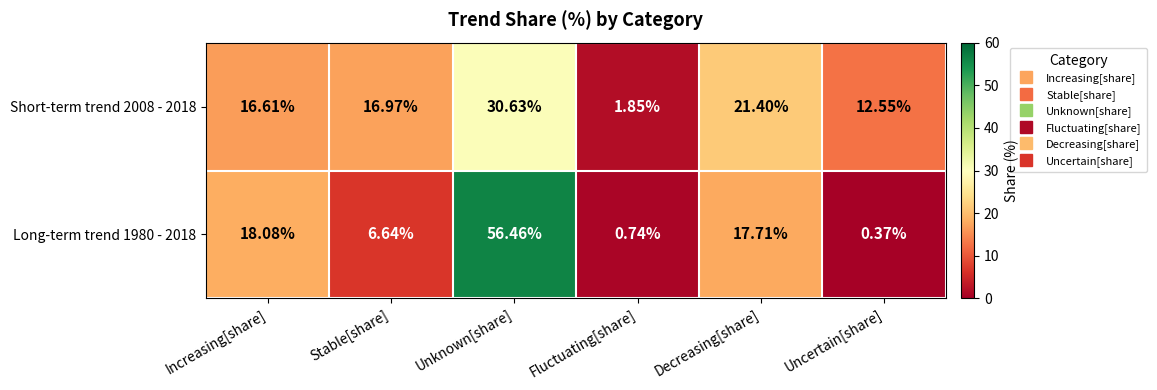

At how many categories does at least one series exceed 25?

1